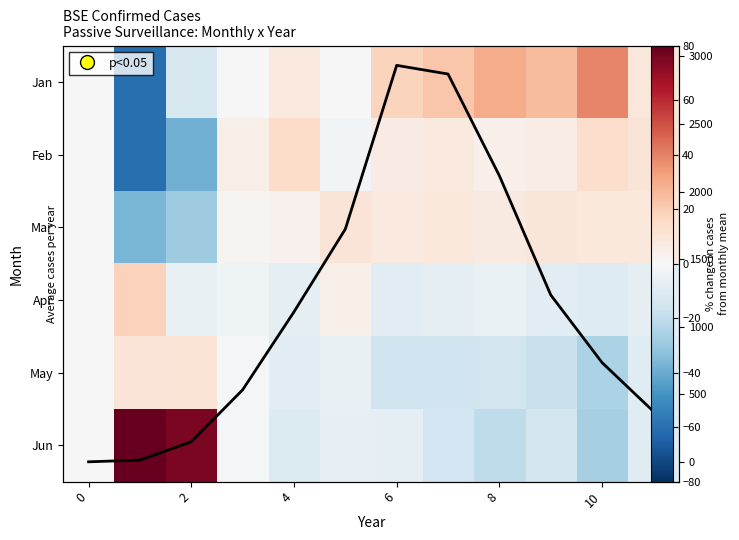

Rank the series by their maximum value, from highest to lowest.

Avg cases per year, Jun, Jan, Apr, Feb, May, Mar